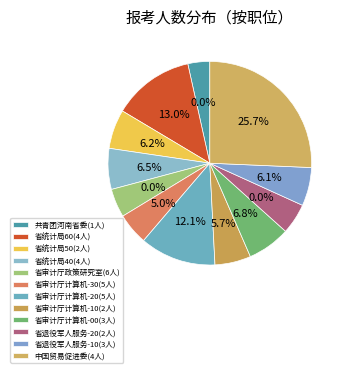

Count the number of slices in the pie.

12